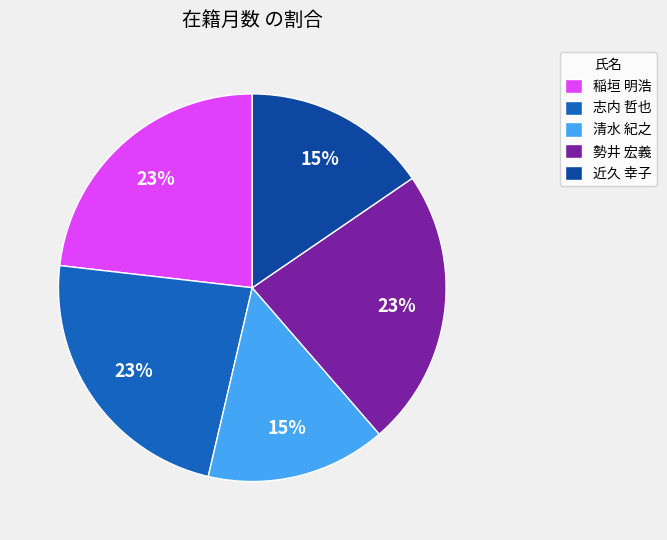

To the nearest percent, what is the combined percentage of 清水 紀之 and 稲垣 明浩?

38%